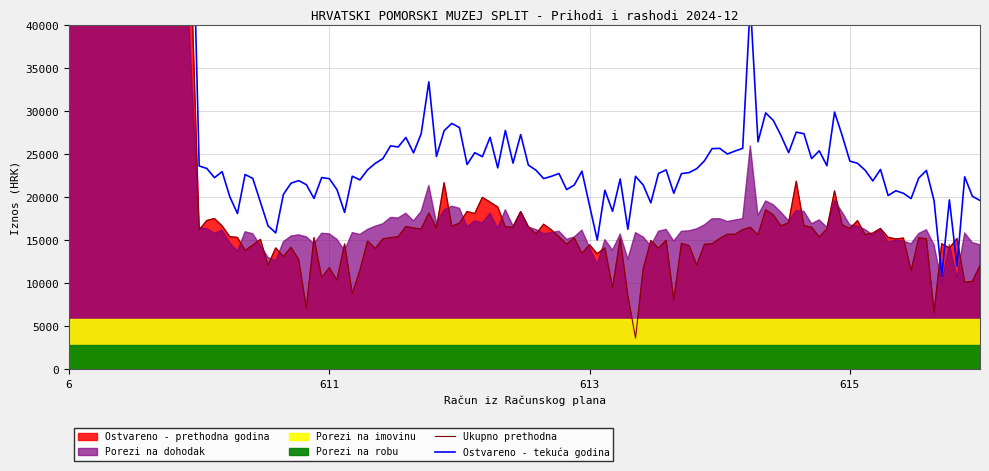

True or false: Ostali prihodi od poreza and Porezi na imovinu cross at least once.

False